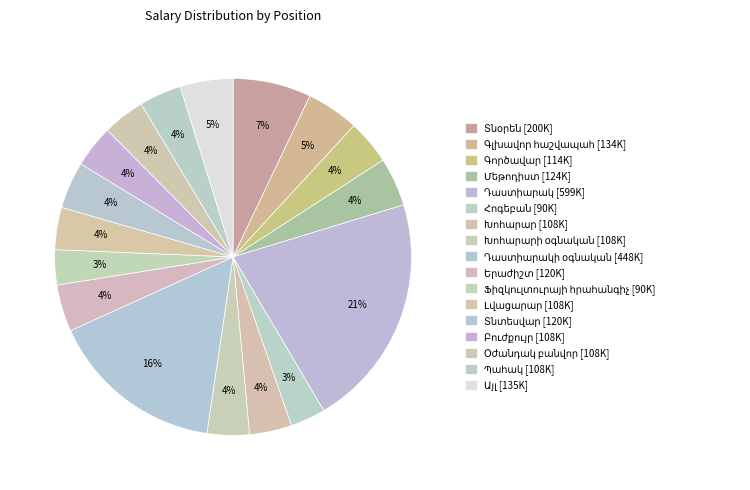

Is there any slice that represents more than half of the pie?

No